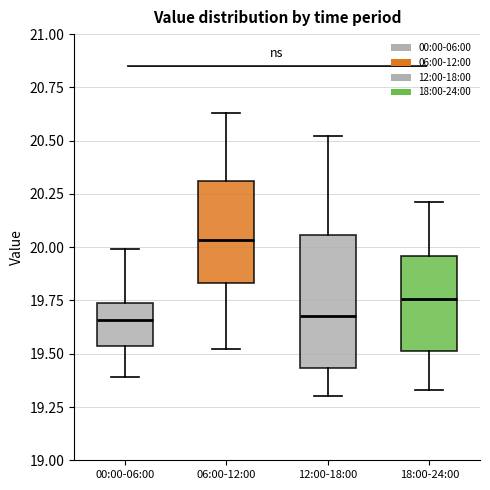

Reading left to right, transcribe this box plot: for each box, give where its median line is, the range the box spans, and where its two whiskers end, as read against the y-axis. The values are not printed on the chart, so give them approximately, as read against the axis.

00:00-06:00: median 19.65, box 19.55 to 19.75, whiskers 19.40 to 20.00
06:00-12:00: median 20.05, box 19.85 to 20.30, whiskers 19.50 to 20.65
12:00-18:00: median 19.70, box 19.45 to 20.05, whiskers 19.30 to 20.50
18:00-24:00: median 19.75, box 19.50 to 19.95, whiskers 19.35 to 20.20